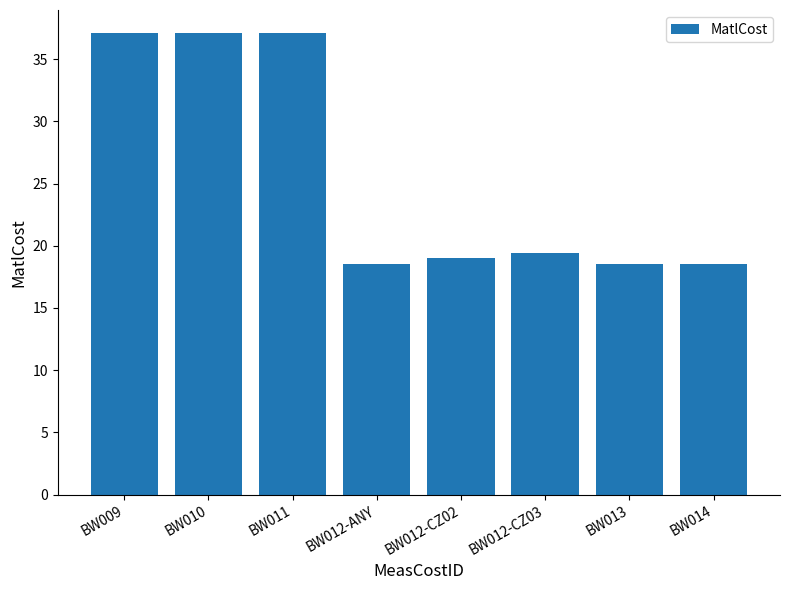

How many categories are shown in the chart?

8